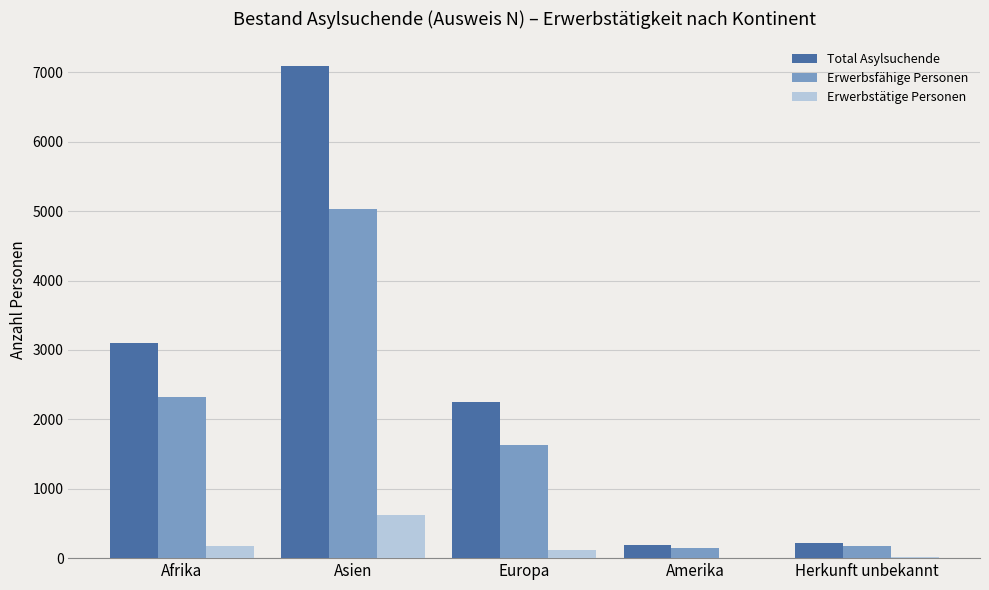

What is the spread (max minus min) of values at Amerika?

183